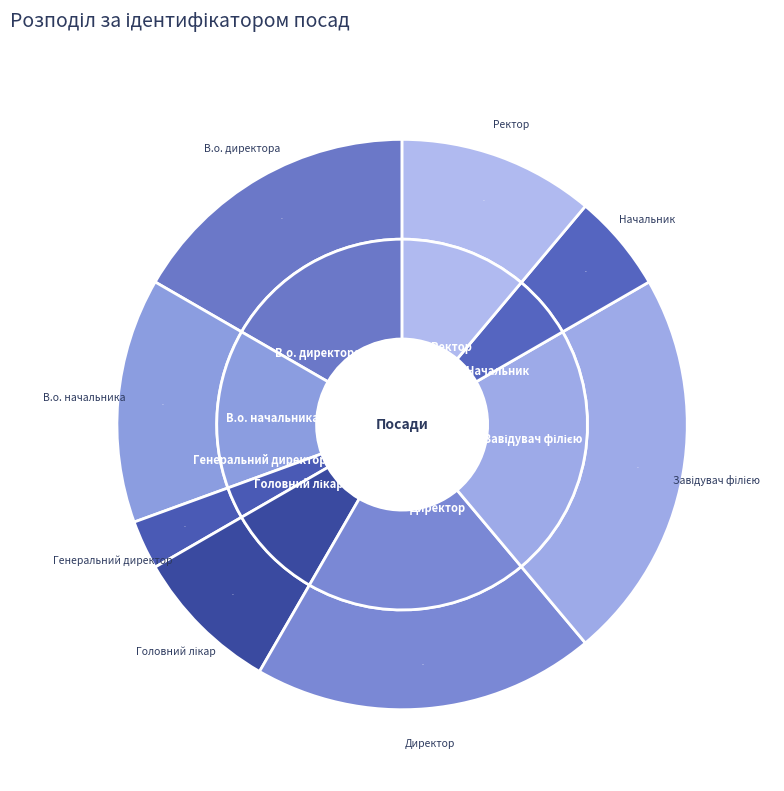

What is the smallest slice in the pie chart?

Генеральний директор